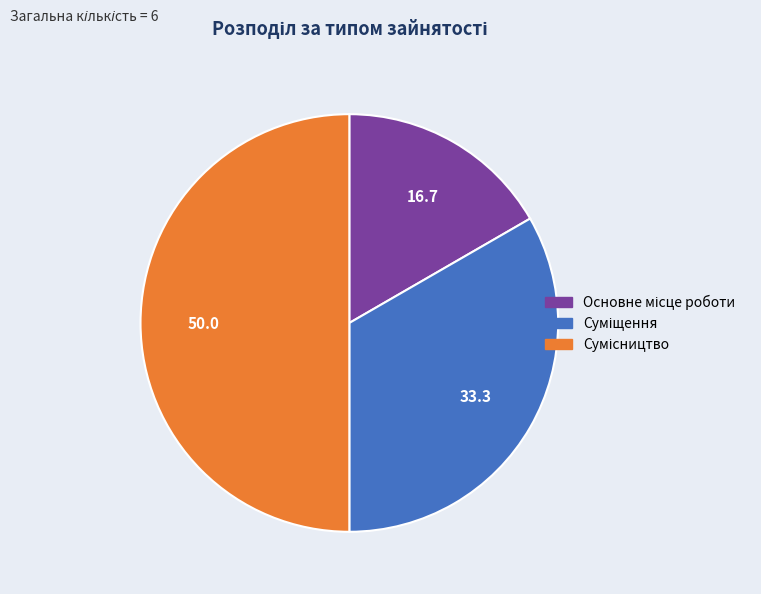

What is the ratio of the value at Суміщення to the value at Основне місце роботи?

2.0